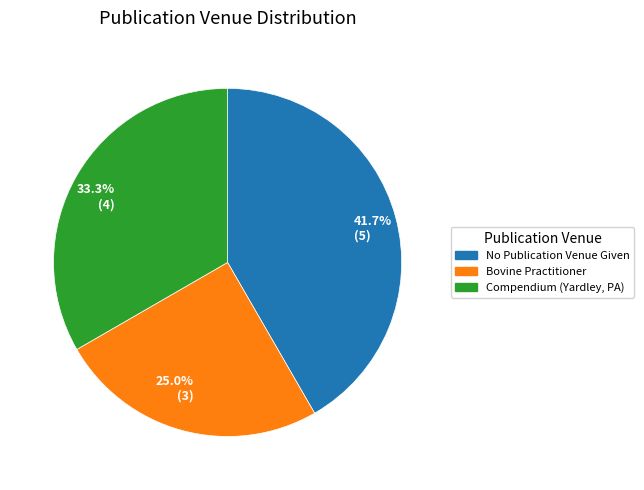

What percentage do 25.0% (3) and 41.7% (5) together represent?

66.7%